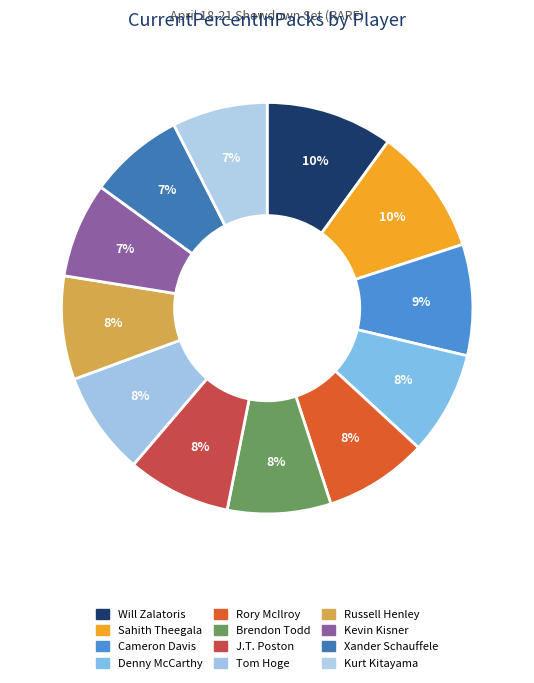

Count the number of slices in the pie.

12